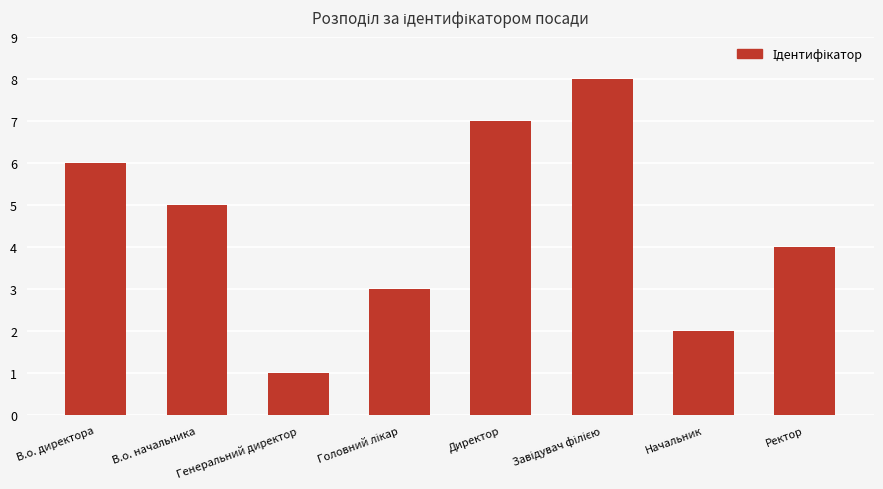

Between Начальник and Генеральний директор, which is larger?

Начальник